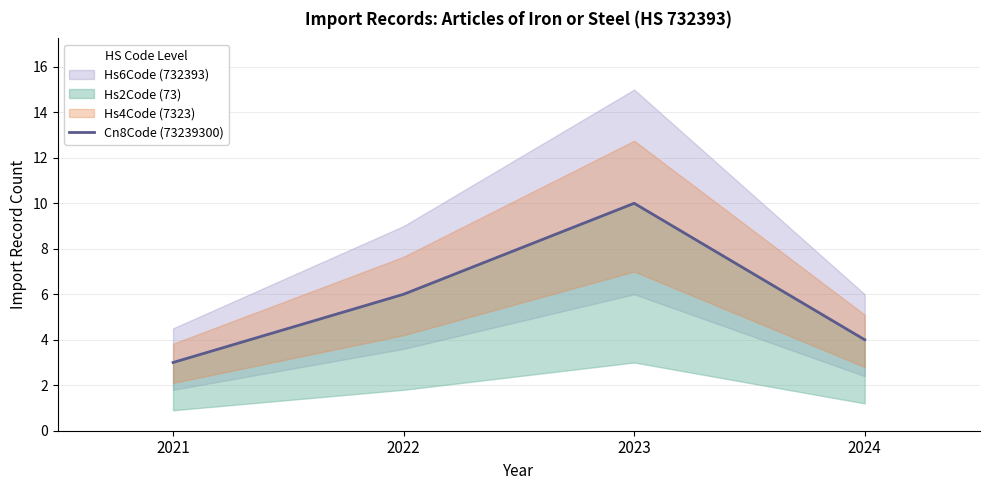

Reading left to right, transcribe all the data shown in this chart.

2021=3	2022=6	2023=10	2024=4